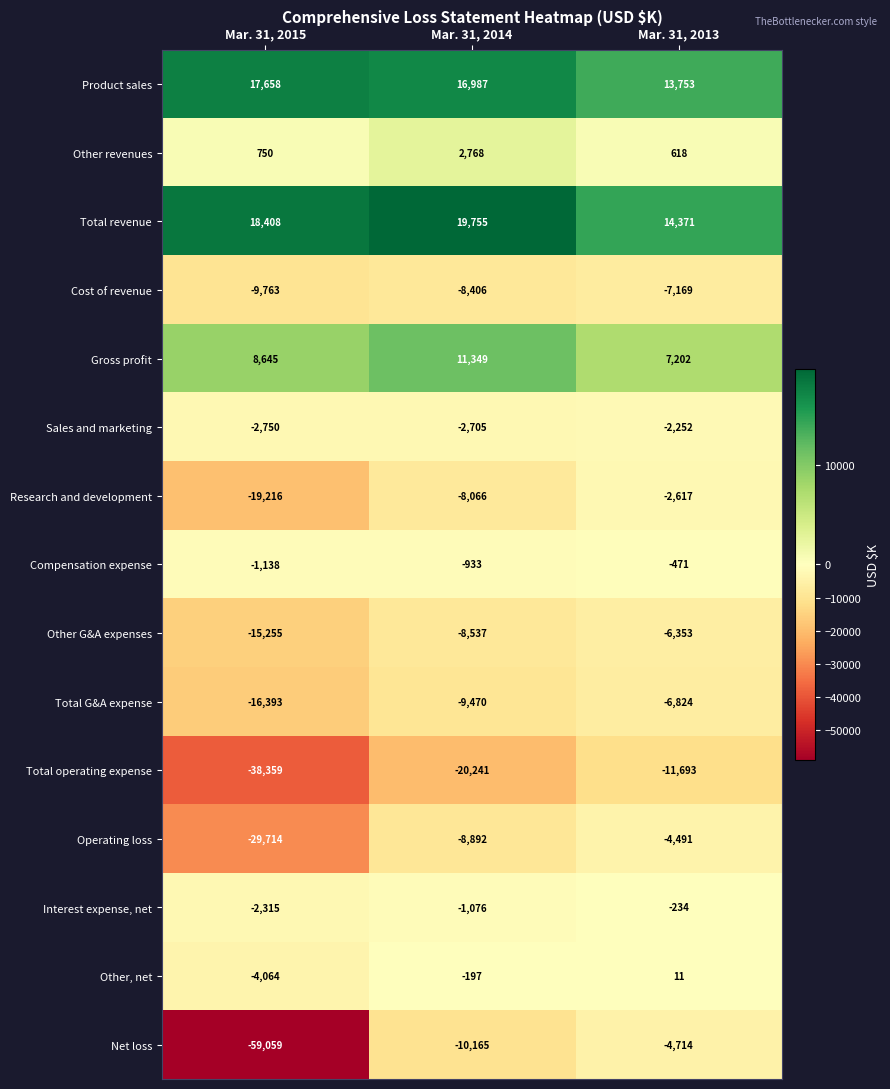

What is the sum of all Research and development values?

-29899